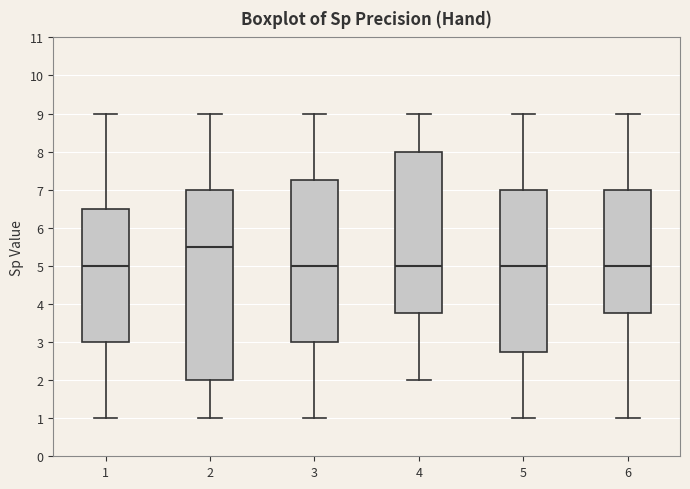

Which box's median line is the highest?

2